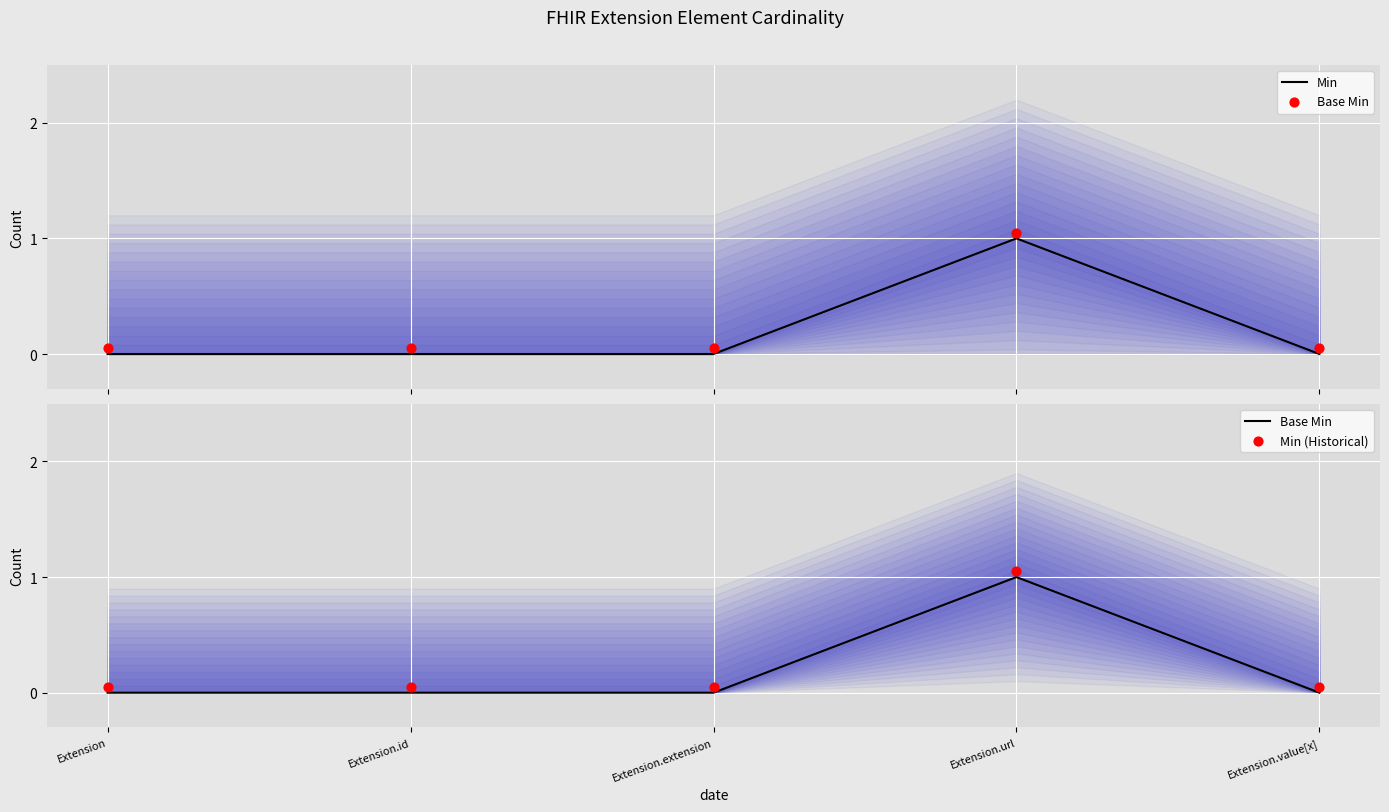

What are all the series names shown in the legend?

Min, Base Min, Min (Historical)